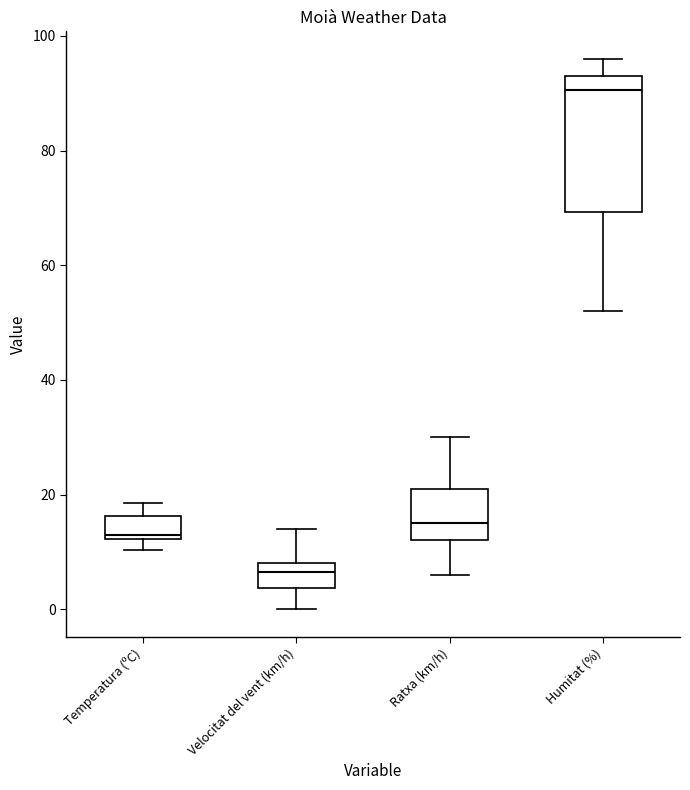

Reading left to right, transcribe this box plot: for each box, give where its median line is, the range the box spans, and where its two whiskers end, as read against the y-axis. The values are not printed on the chart, so give them approximately, as read against the axis.

Temperatura (ºC): median 12, box 12 to 16, whiskers 10 to 18
Velocitat del vent (km/h): median 6, box 4 to 8, whiskers 0 to 14
Ratxa (km/h): median 16, box 12 to 22, whiskers 6 to 30
Humitat (%): median 90, box 70 to 94, whiskers 52 to 96